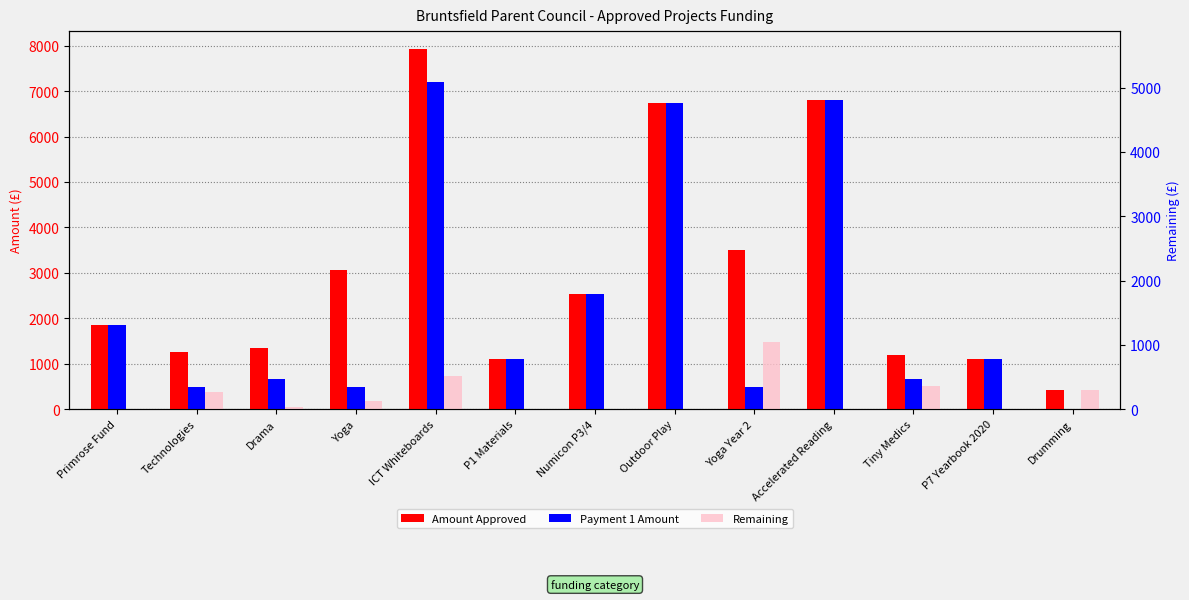

Which series has the largest total across all categories?

Amount Approved